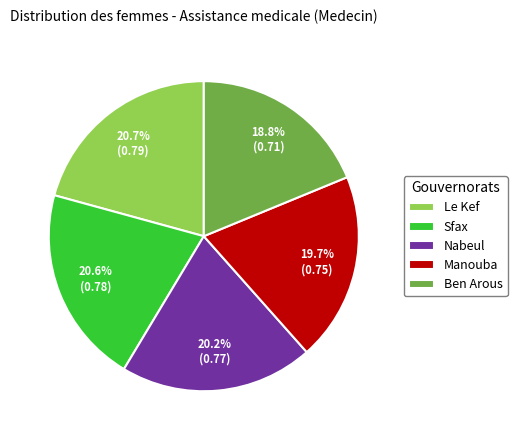

How many segments does this pie chart have?

5